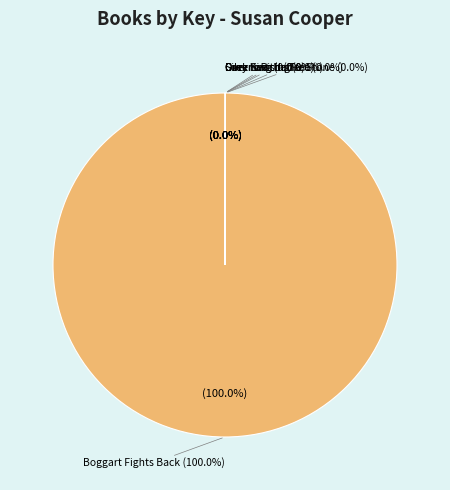

Does any single category account for the majority?

Yes